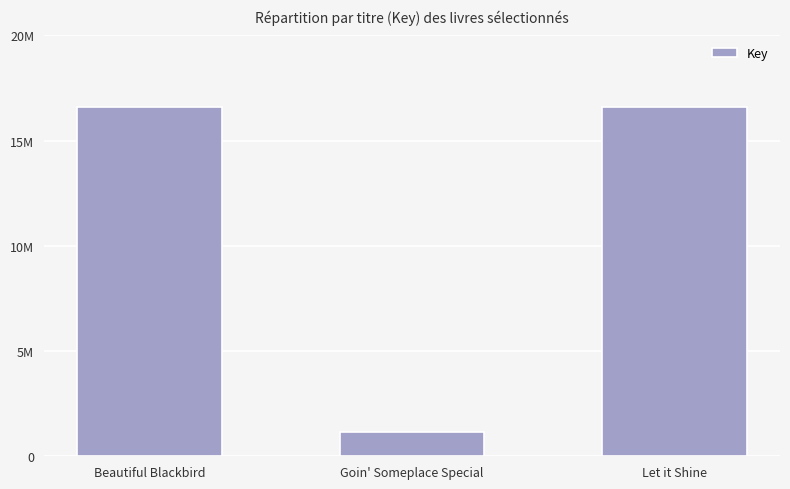

Read the value at Beautiful Blackbird.

16621485